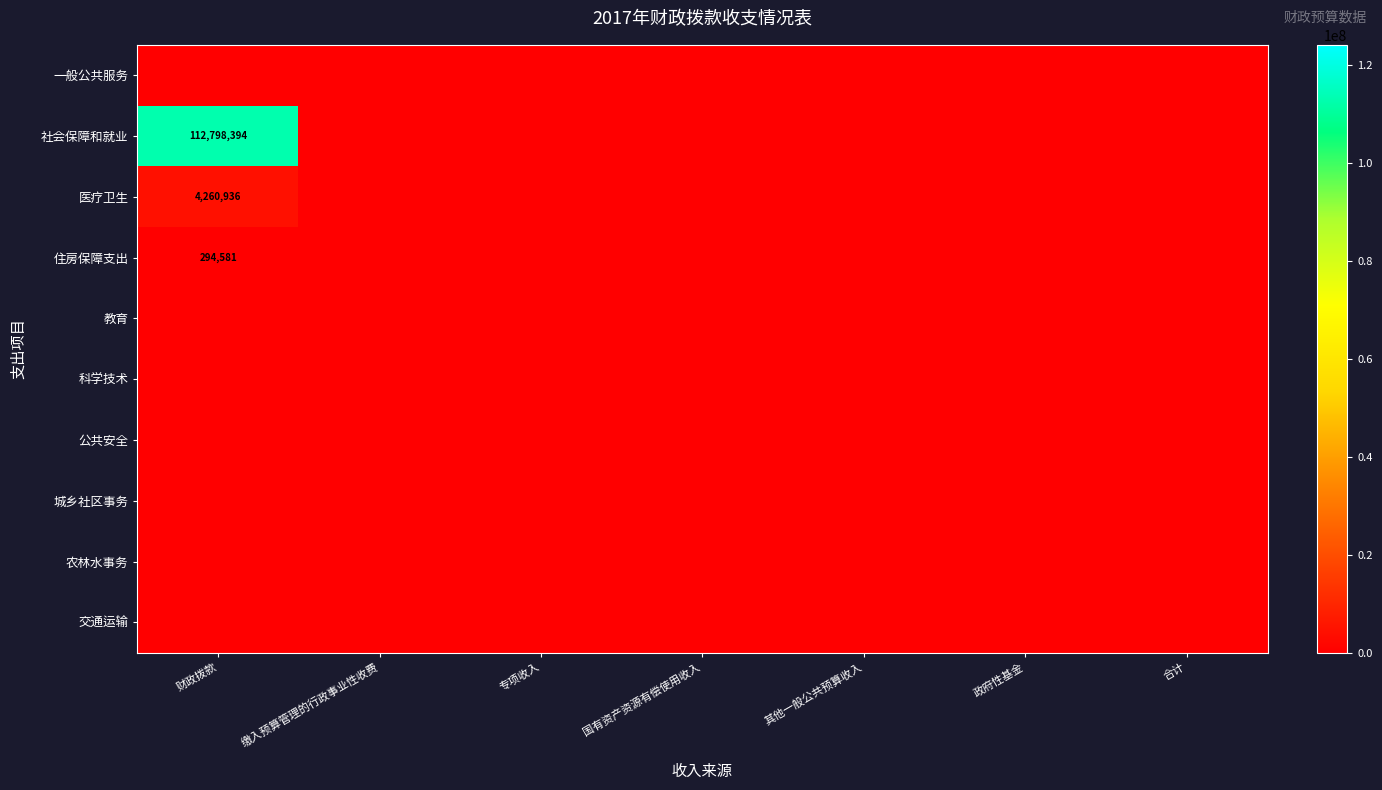

What is the spread (max minus min) of values at 财政拨款?

112798394.2